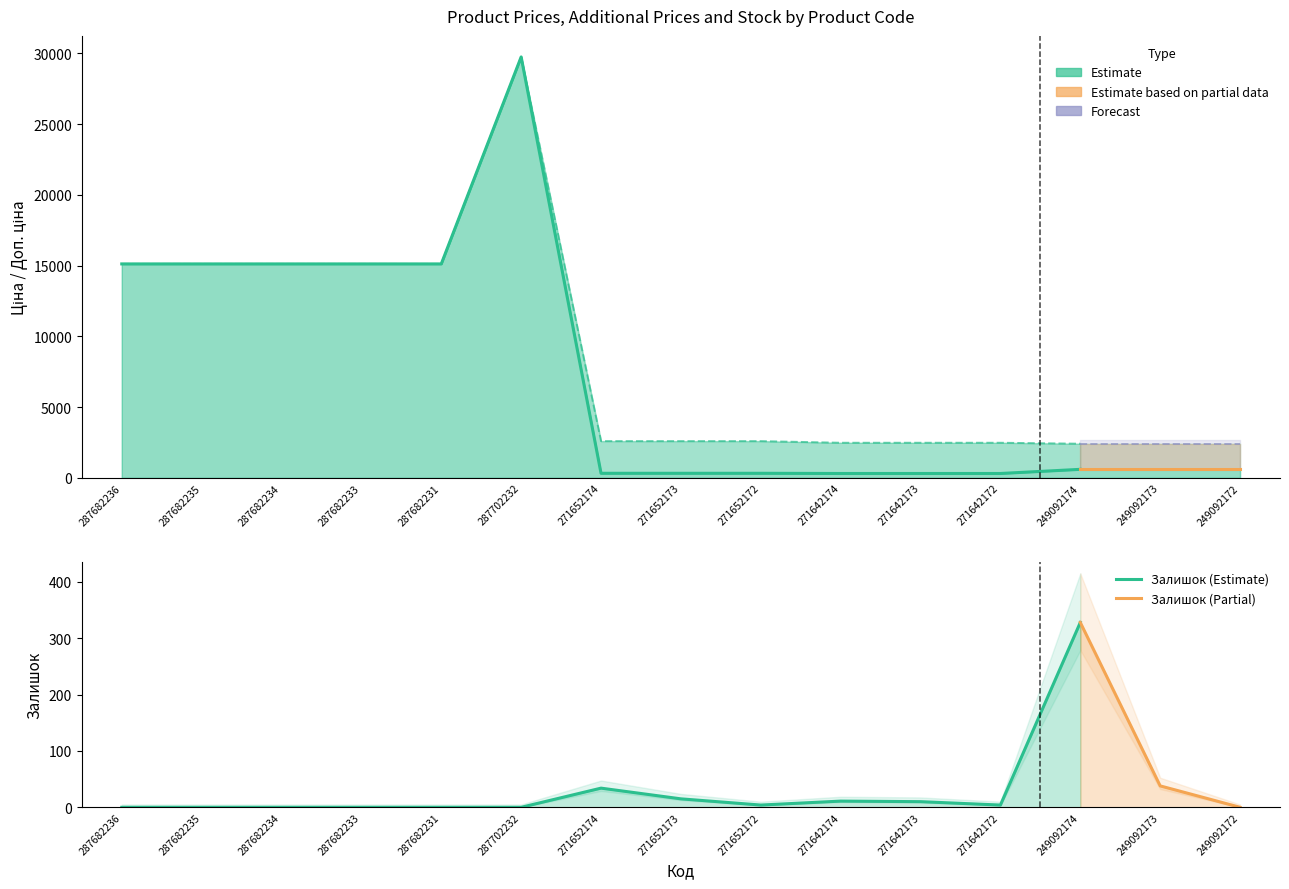

How many interior local peaks does the Залишок series have?

3